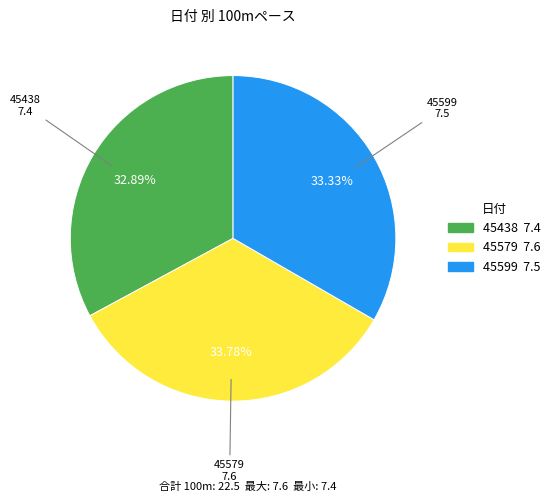

Which has a higher value, 45579 or 45438?

45579